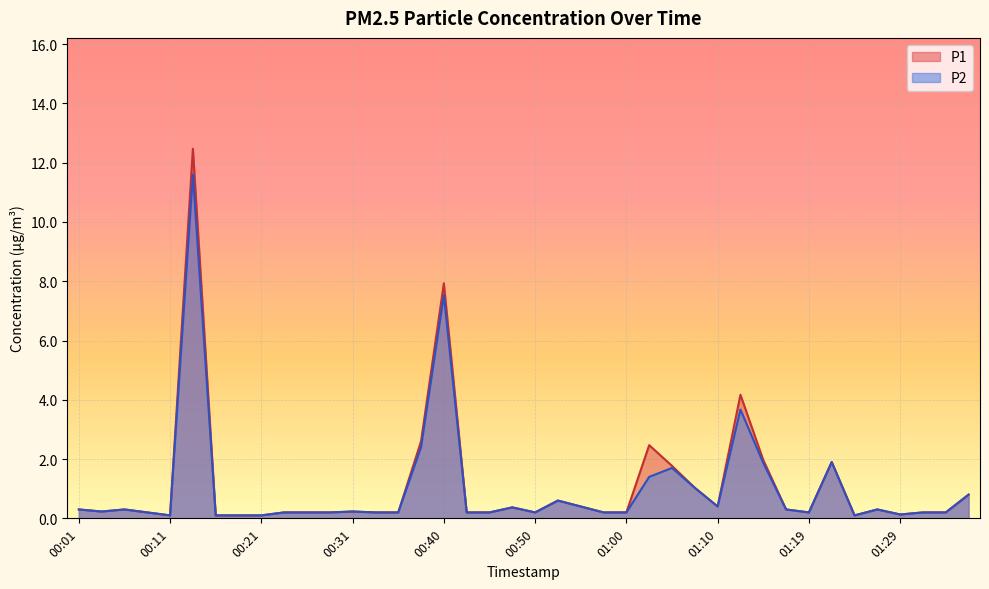

How many series are shown in this chart?

2